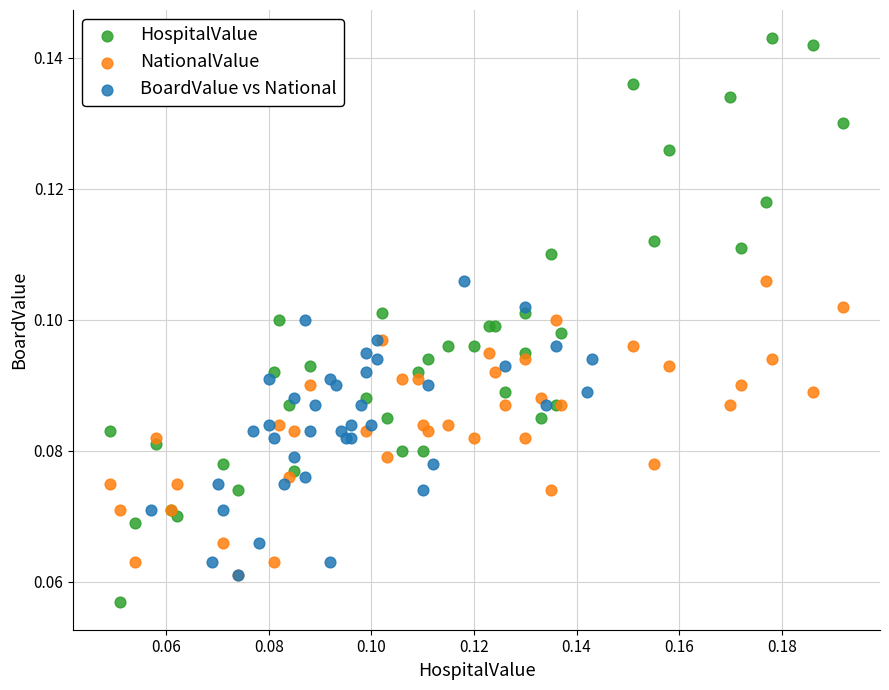

What are all the series names shown in the legend?

HospitalValue, NationalValue, BoardValue vs National